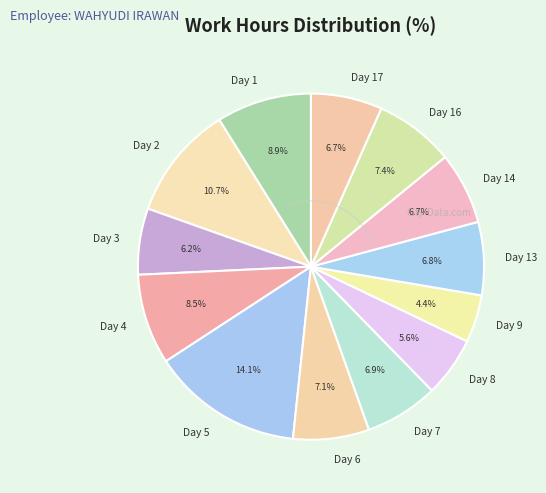

The Day 5 slice represents 5% of the pie. True or false?

False